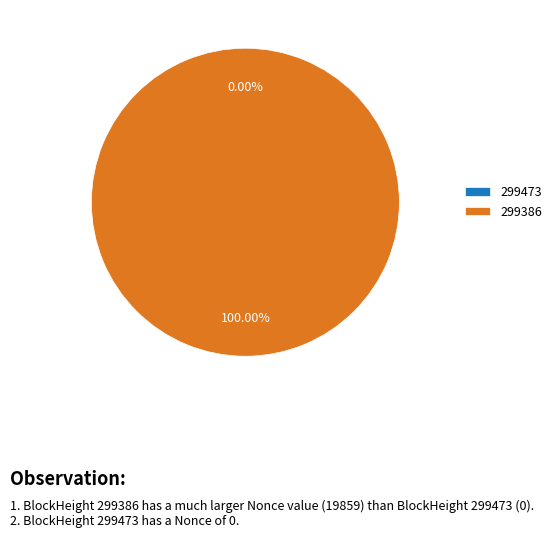

How many segments does this pie chart have?

2